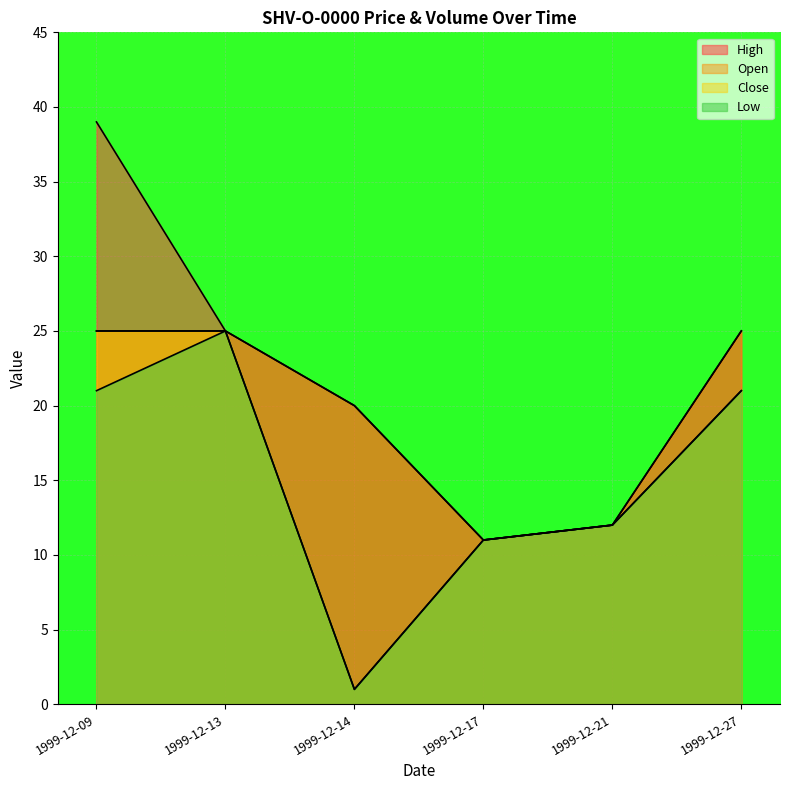

Reading right to left, transcribe all the data shown in this chart.

High: 1999-12-27=25	1999-12-21=12	1999-12-17=11	1999-12-14=20	1999-12-13=25	1999-12-09=39
Low: 1999-12-27=21	1999-12-21=12	1999-12-17=11	1999-12-14=1	1999-12-13=25	1999-12-09=21
Close: 1999-12-27=21	1999-12-21=12	1999-12-17=11	1999-12-14=1	1999-12-13=25	1999-12-09=25
Open: 1999-12-27=25	1999-12-21=12	1999-12-17=11	1999-12-14=20	1999-12-13=25	1999-12-09=25